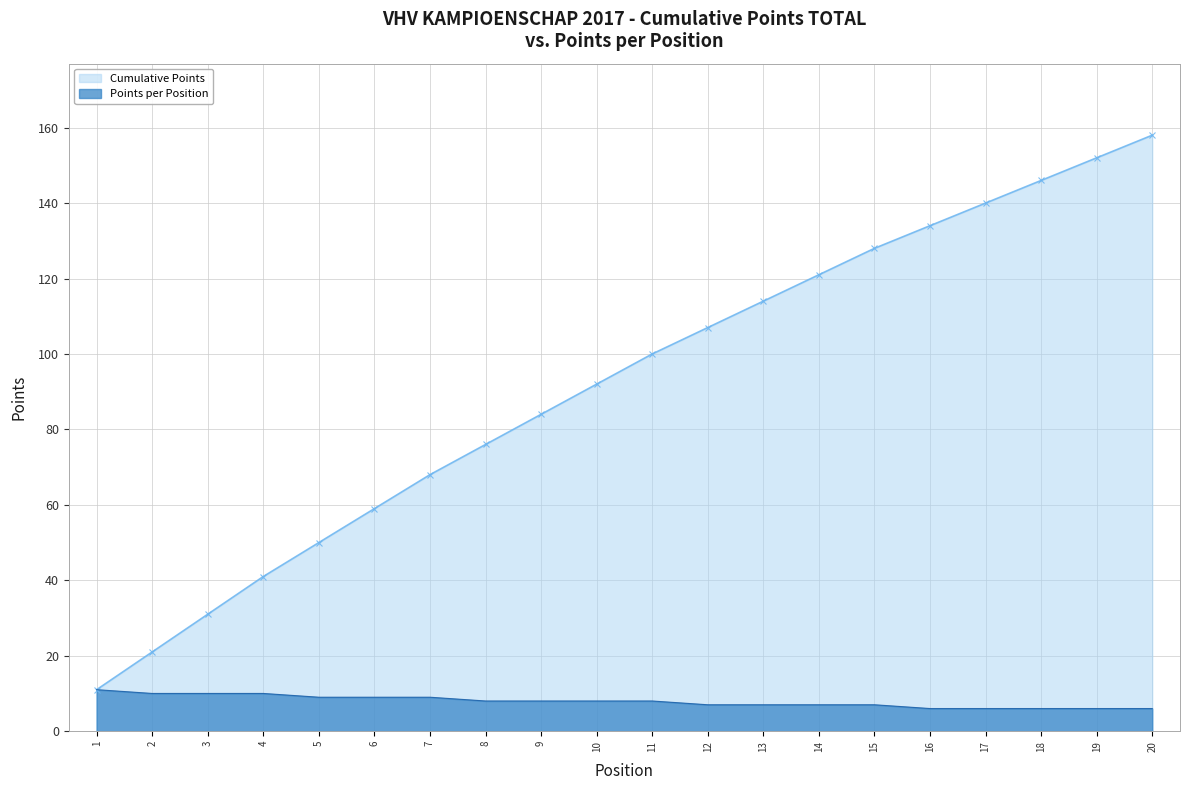

Rank the series at 14 from lowest to highest value.

Points per Position, Cumulative Points